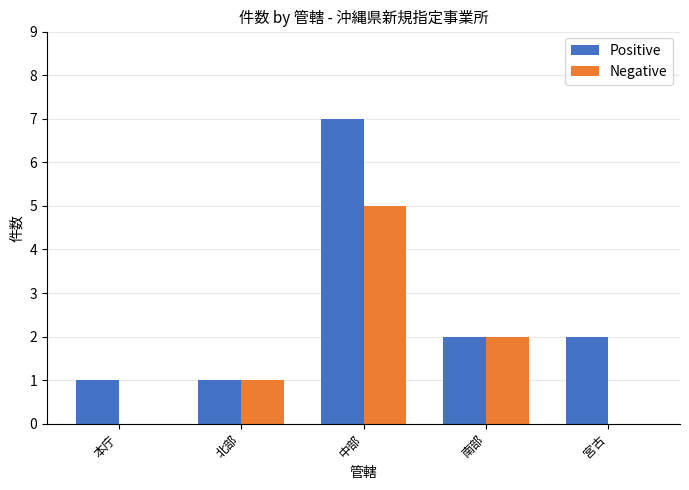

What is the greatest value displayed?

7